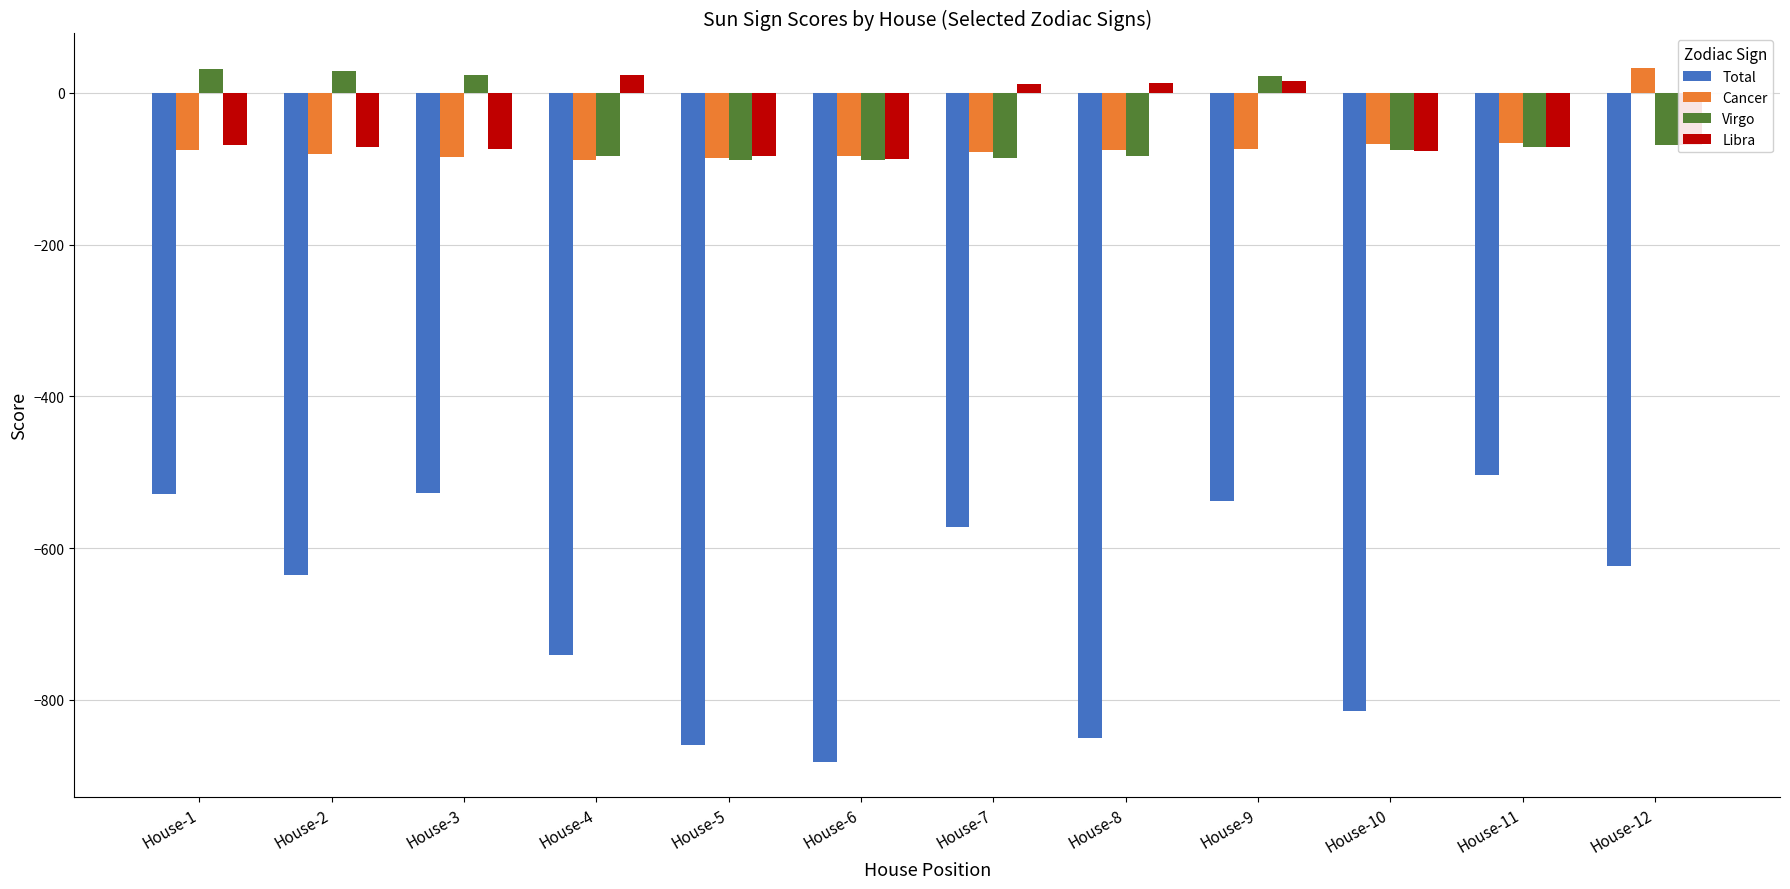

What is the total value across all series at House-11?

-710.9